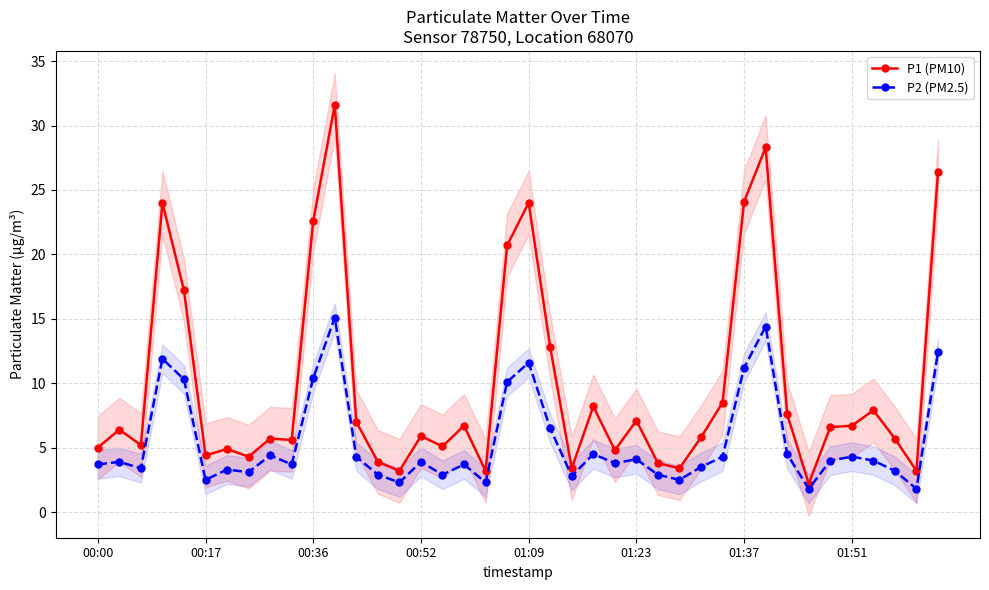

Does the chart have visible grid lines?

Yes